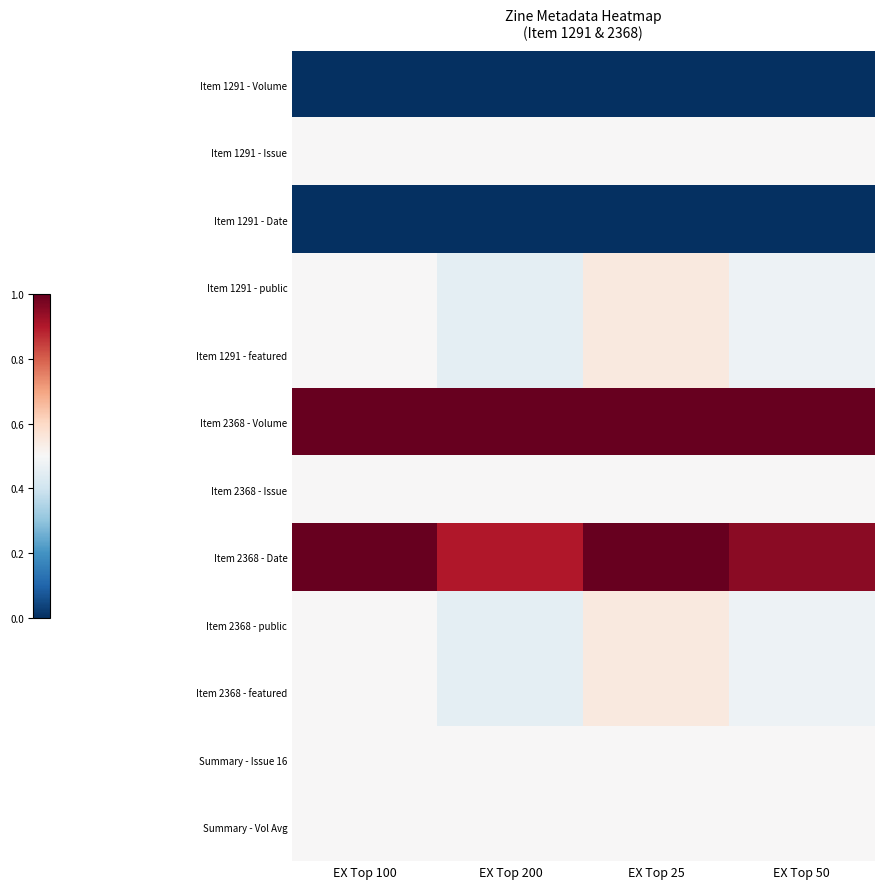

Reading right to left, list all the values displayed in this chart.

Item 1291 - Volume: EX Top 50=0.0	EX Top 25=0.0	EX Top 200=0.0	EX Top 100=0.0
Item 1291 - Issue: EX Top 50=0.5	EX Top 25=0.5	EX Top 200=0.5	EX Top 100=0.5
Item 1291 - Date: EX Top 50=0.0	EX Top 25=0.0	EX Top 200=0.0	EX Top 100=0.0
Item 1291 - public: EX Top 50=0.5	EX Top 25=0.6	EX Top 200=0.5	EX Top 100=0.5
Item 1291 - featured: EX Top 50=0.5	EX Top 25=0.6	EX Top 200=0.5	EX Top 100=0.5
Item 2368 - Volume: EX Top 50=1.0	EX Top 25=1.0	EX Top 200=1.0	EX Top 100=1.0
Item 2368 - Issue: EX Top 50=0.5	EX Top 25=0.5	EX Top 200=0.5	EX Top 100=0.5
Item 2368 - Date: EX Top 50=0.9	EX Top 25=1.0	EX Top 200=0.9	EX Top 100=1.0
Item 2368 - public: EX Top 50=0.5	EX Top 25=0.6	EX Top 200=0.5	EX Top 100=0.5
Item 2368 - featured: EX Top 50=0.5	EX Top 25=0.6	EX Top 200=0.5	EX Top 100=0.5
Summary - Issue 16: EX Top 50=0.5	EX Top 25=0.5	EX Top 200=0.5	EX Top 100=0.5
Summary - Vol Avg: EX Top 50=0.5	EX Top 25=0.5	EX Top 200=0.5	EX Top 100=0.5